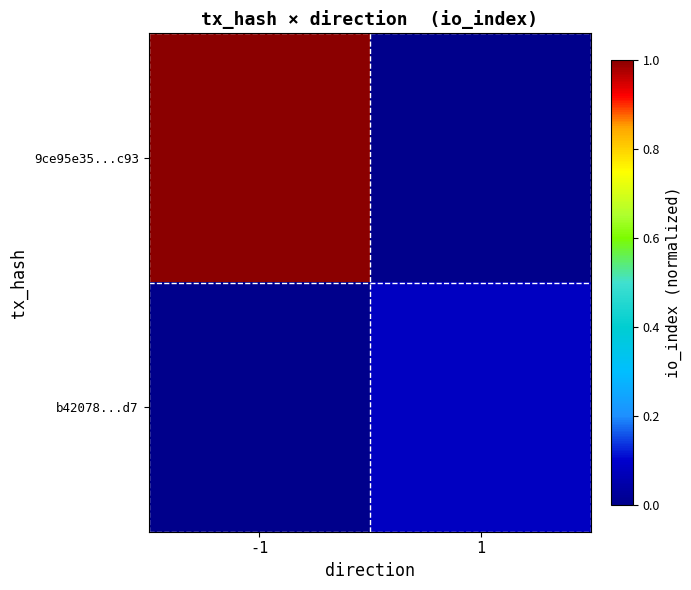

Reading left to right, what are all the values shown in this chart?

9ce95e35...c93: -1=1.0	1=0.0
b42078...d7: -1=0.0	1=0.1